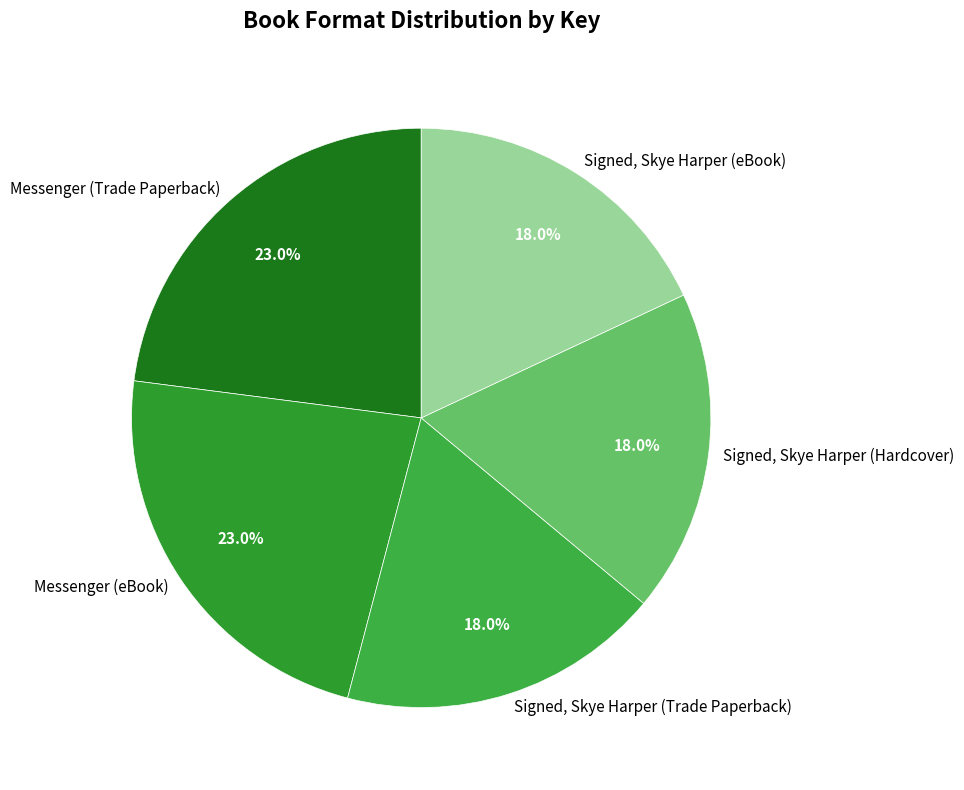

The Signed, Skye Harper (Hardcover) slice represents 18% of the pie. True or false?

True